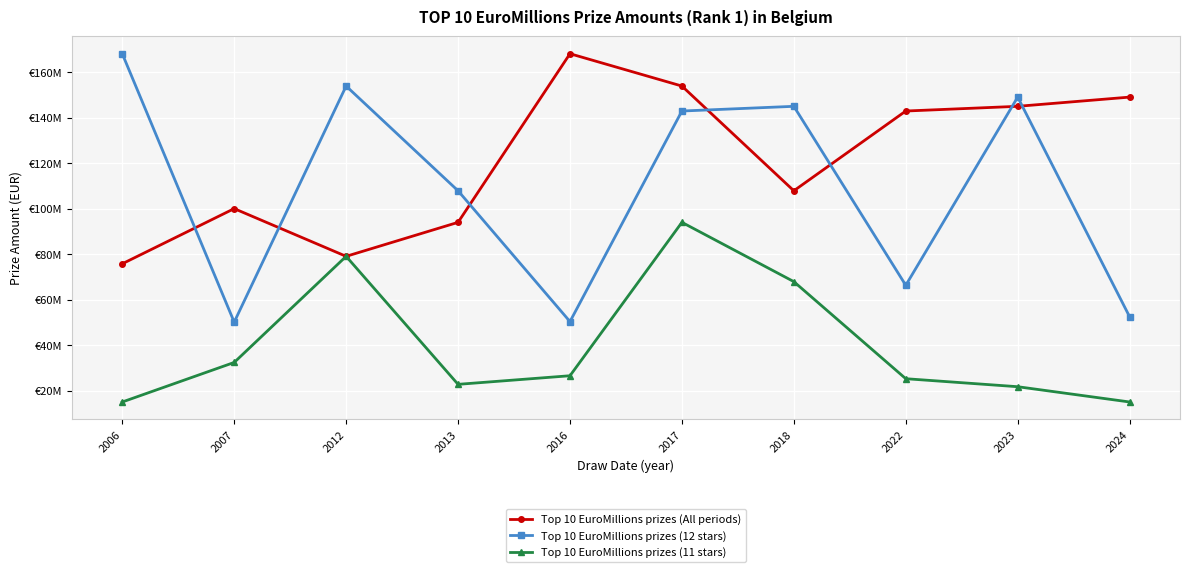

True or false: Top 10 EuroMillions prizes (All periods) and Top 10 EuroMillions prizes (11 stars) cross at least once.

False